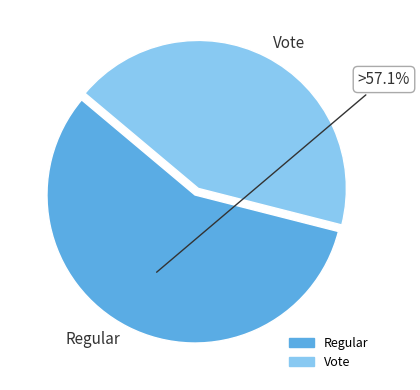

To the nearest percent, what is the difference between the Regular and Vote slice percentages?

14%